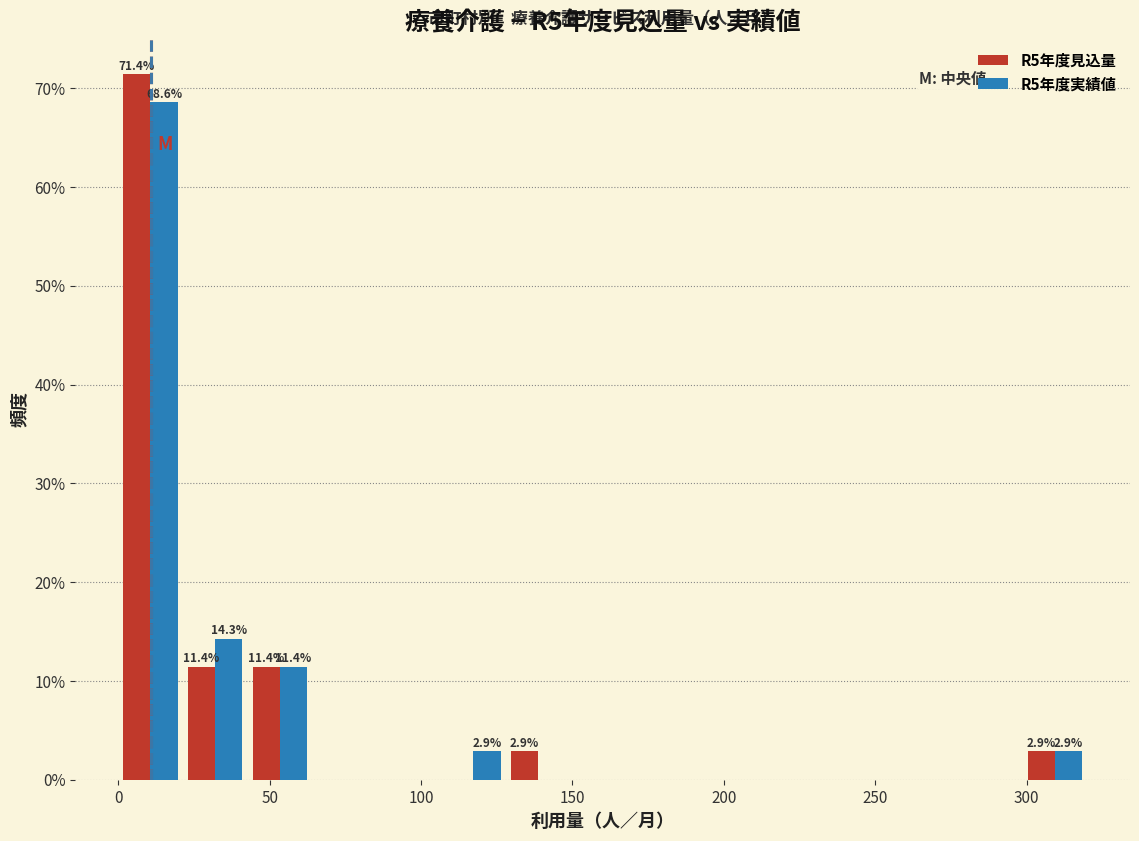

In the R5年度実績値 series, which range on the x-axis has the tallest bar?

0 to 20